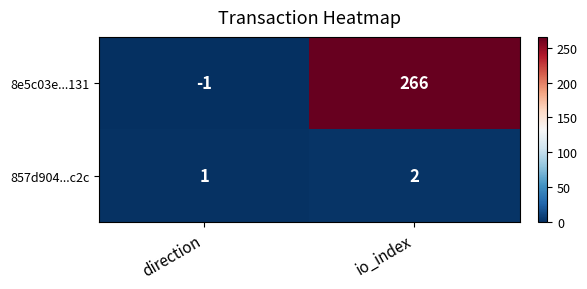

Which series has the widest spread of values?

8e5c03e...131